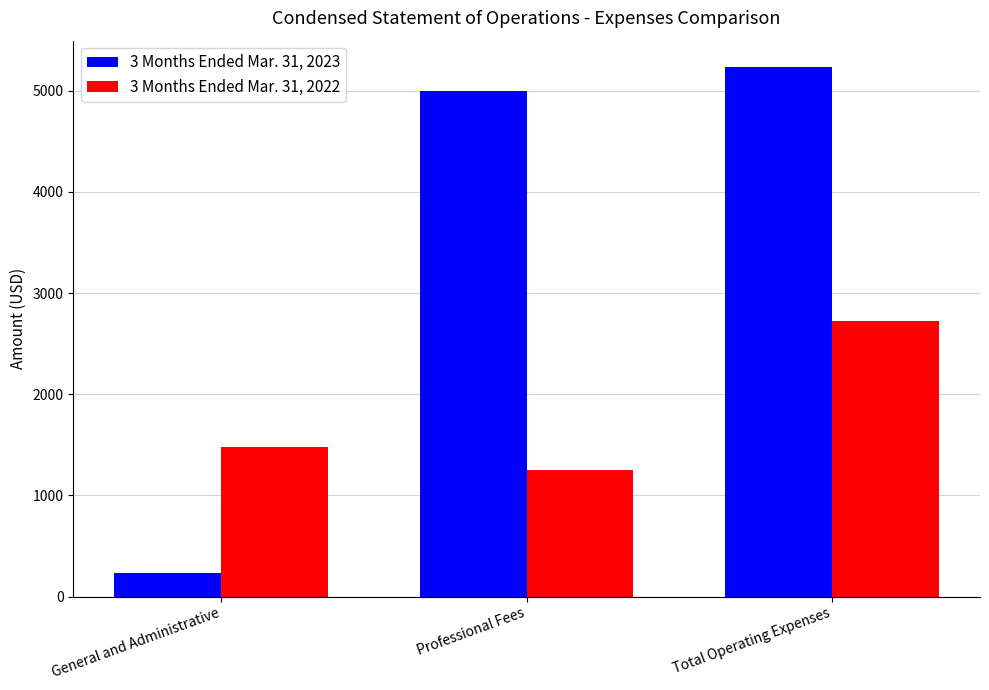

How many 3 Months Ended Mar. 31, 2022 values are between 1250 and 2726?

3